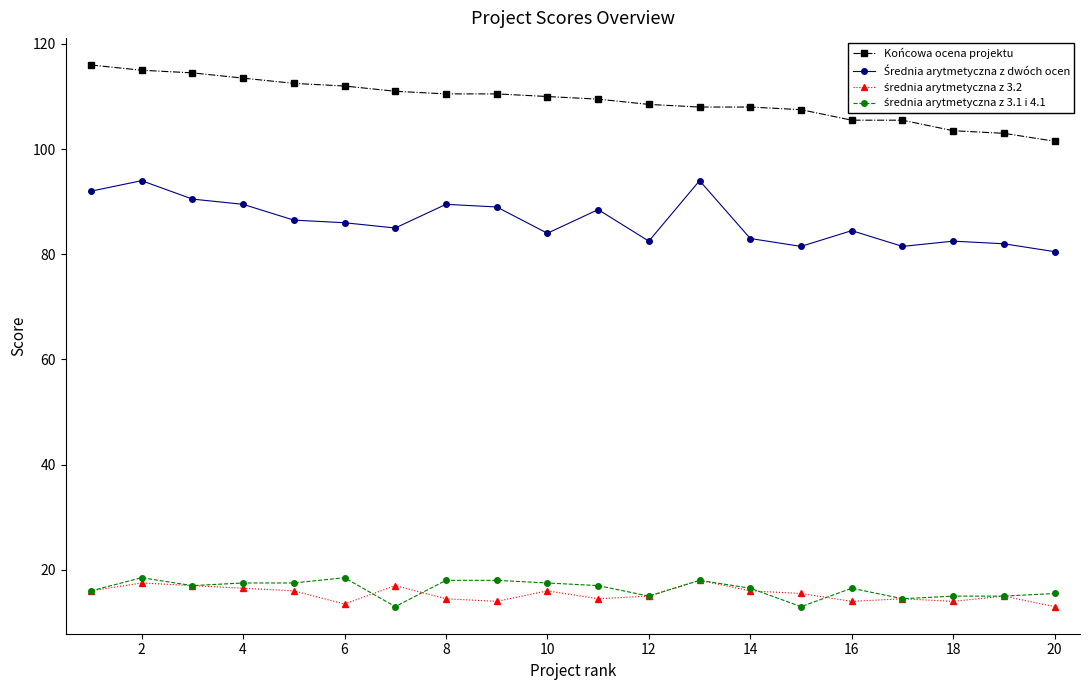

Which series has the largest total across all categories?

Końcowa ocena projektu